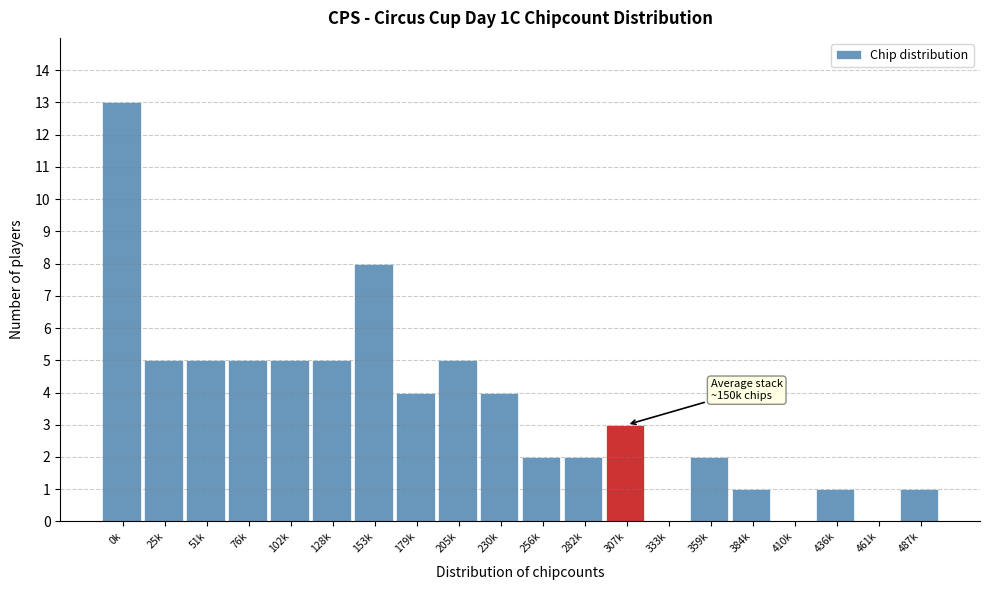

Reading left to right, extract all data points from this chart.

0k=13	25k=5	51k=5	76k=5	102k=5	128k=5	153k=8	179k=4	205k=5	230k=4	256k=2	282k=2	307k=3	333k=0	359k=2	384k=1	410k=0	436k=1	461k=0	487k=1